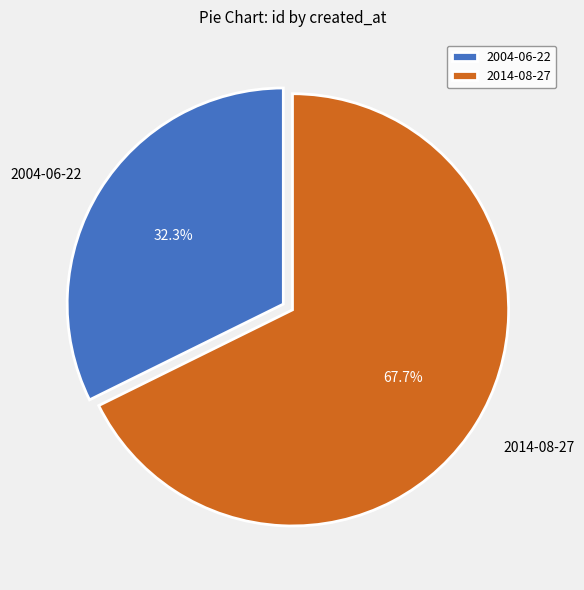

Approximately how many times larger is the value at 2014-08-27 compared to 2004-06-22?

2.1